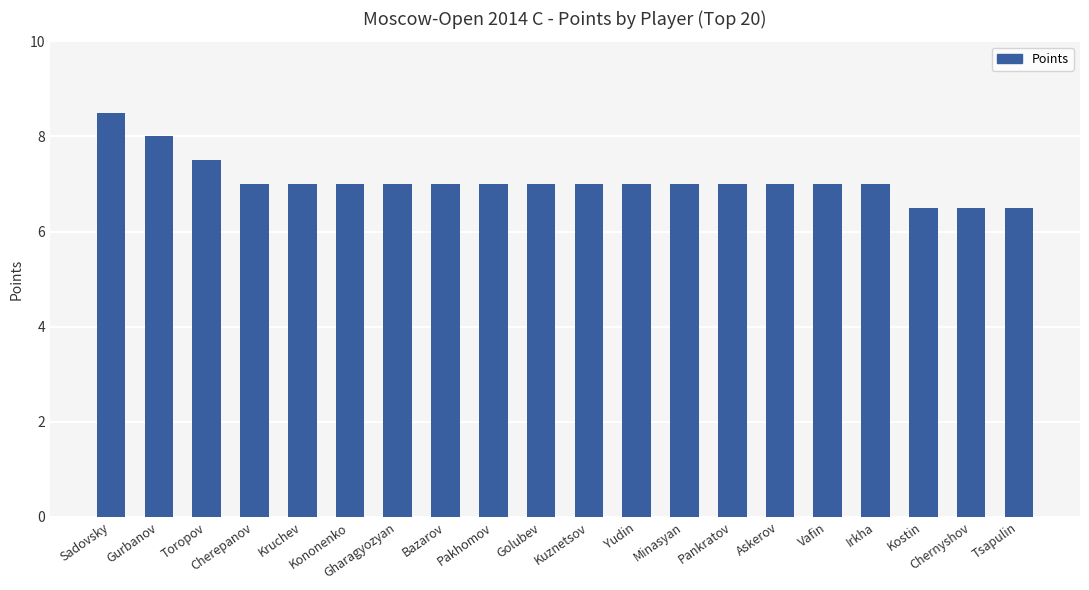

What is the label of the 10th bar from the left?

Golubev